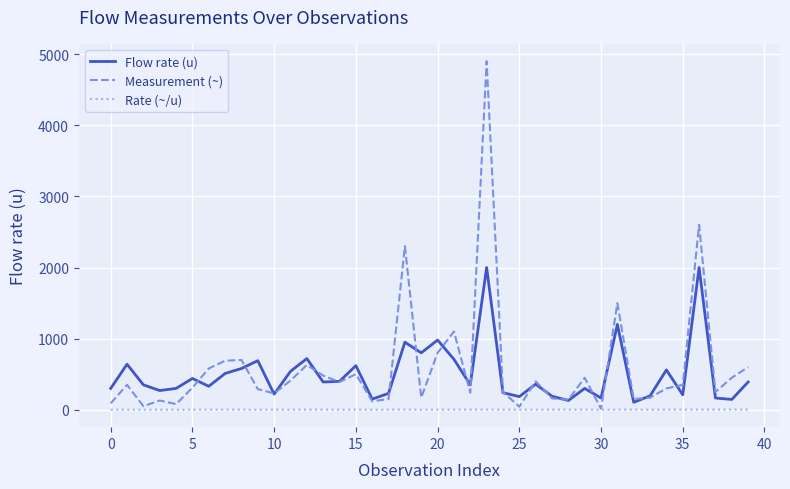

What is the maximum value shown in the chart?

4900.0